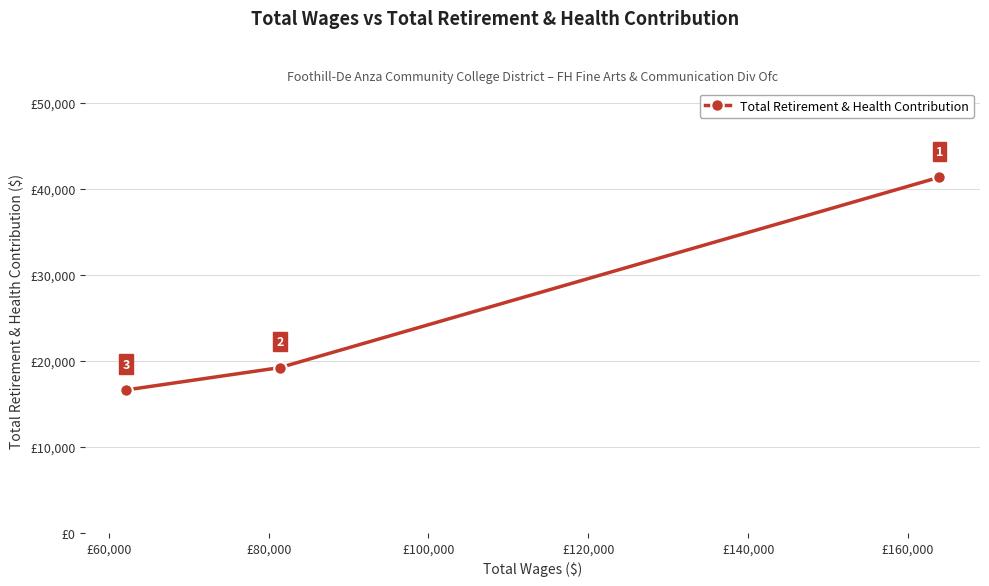

Count the values in the range 16608 to 41330.

3